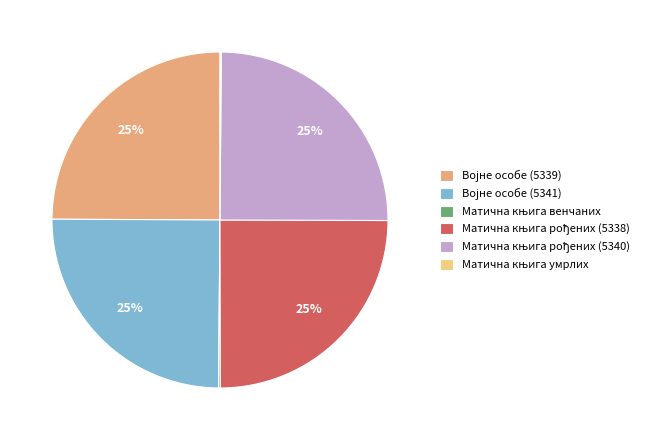

Is there any slice that represents more than half of the pie?

No